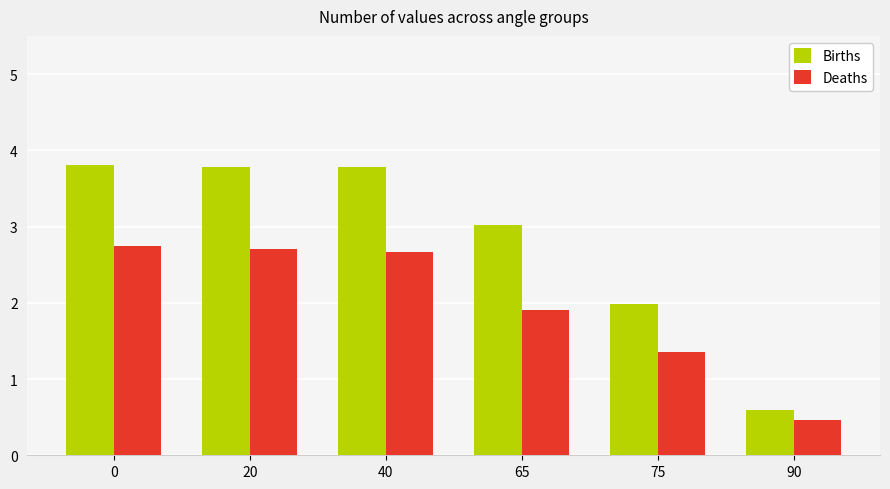

What is the value of the Deaths bar at the 1st from the left?

2.7